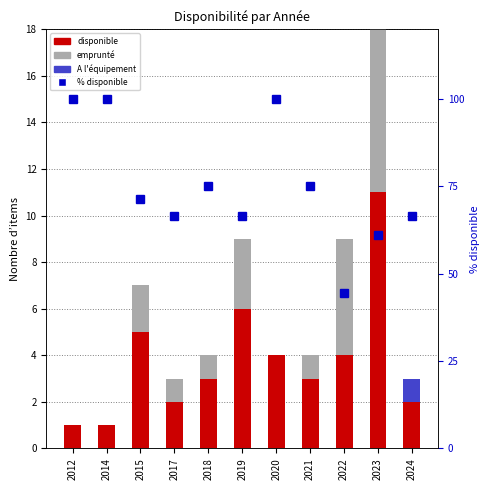

Count the number of data series in this chart.

4